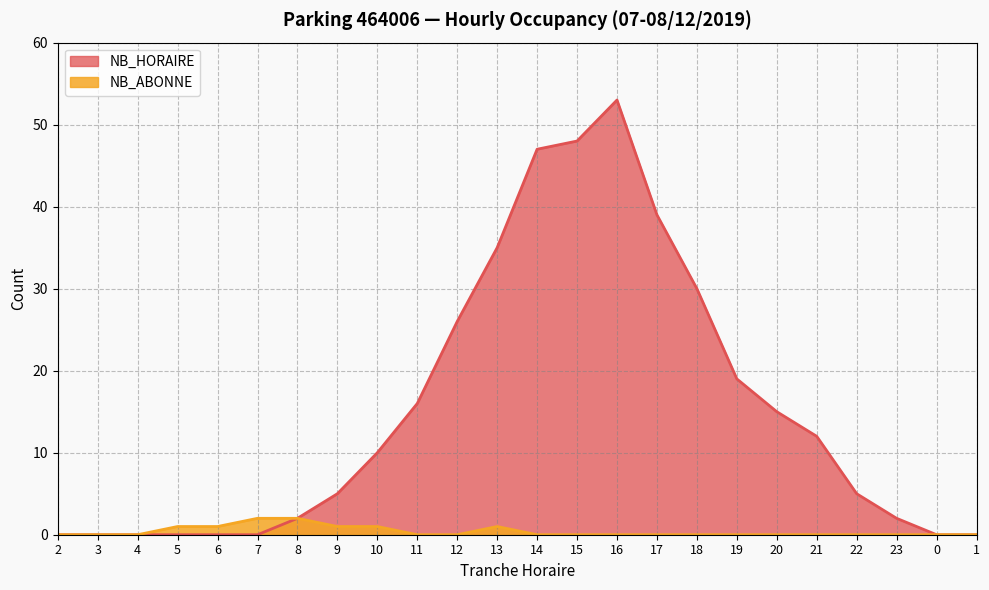

Reading left to right, list all the values displayed in this chart.

NB_HORAIRE: 0	0	0	0	0	0	2	5	10	16	26	35	47	48	53	39	30	19	15	12	5	2	0	0
NB_ABONNE: 0	0	0	1	1	2	2	1	1	0	0	1	0	0	0	0	0	0	0	0	0	0	0	0